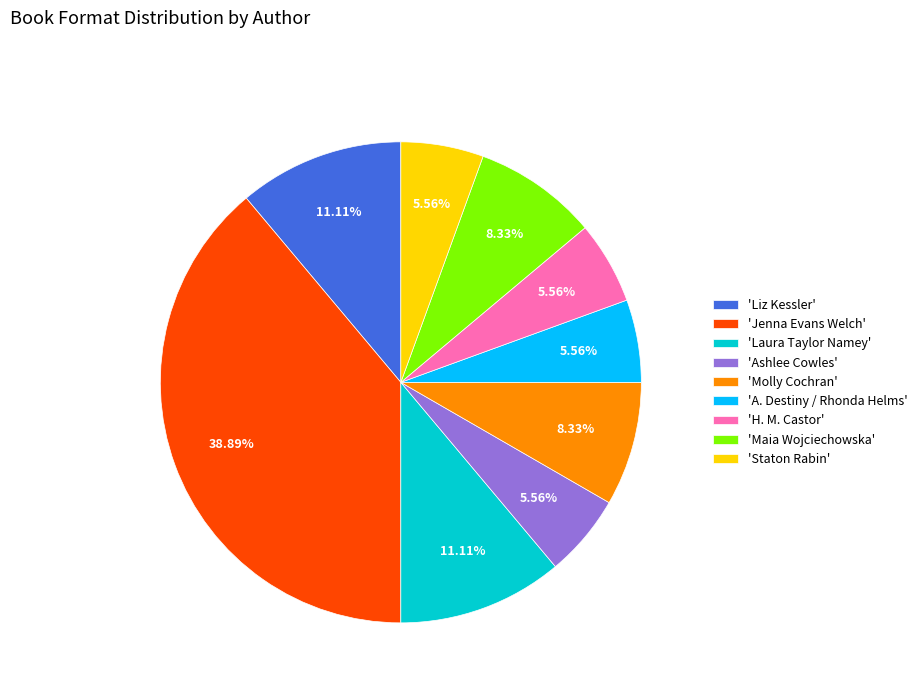

Is there a majority slice in this chart?

No